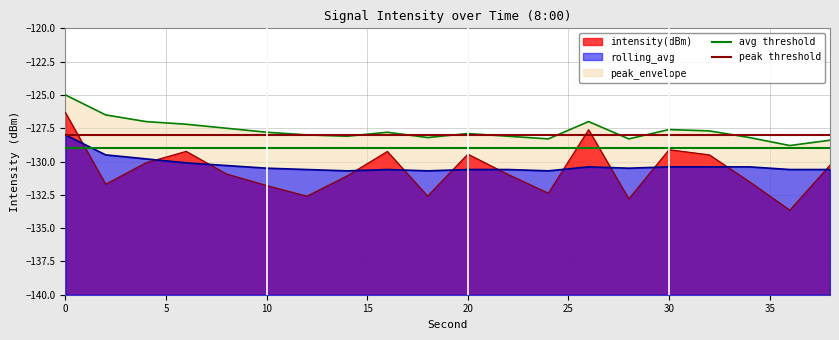

What is the total value across all series at 0?

-257